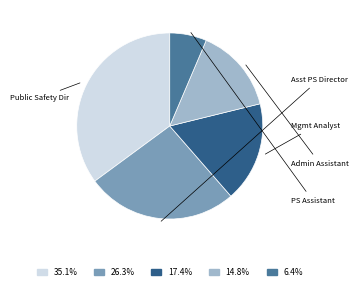

Is there any slice that represents more than half of the pie?

No